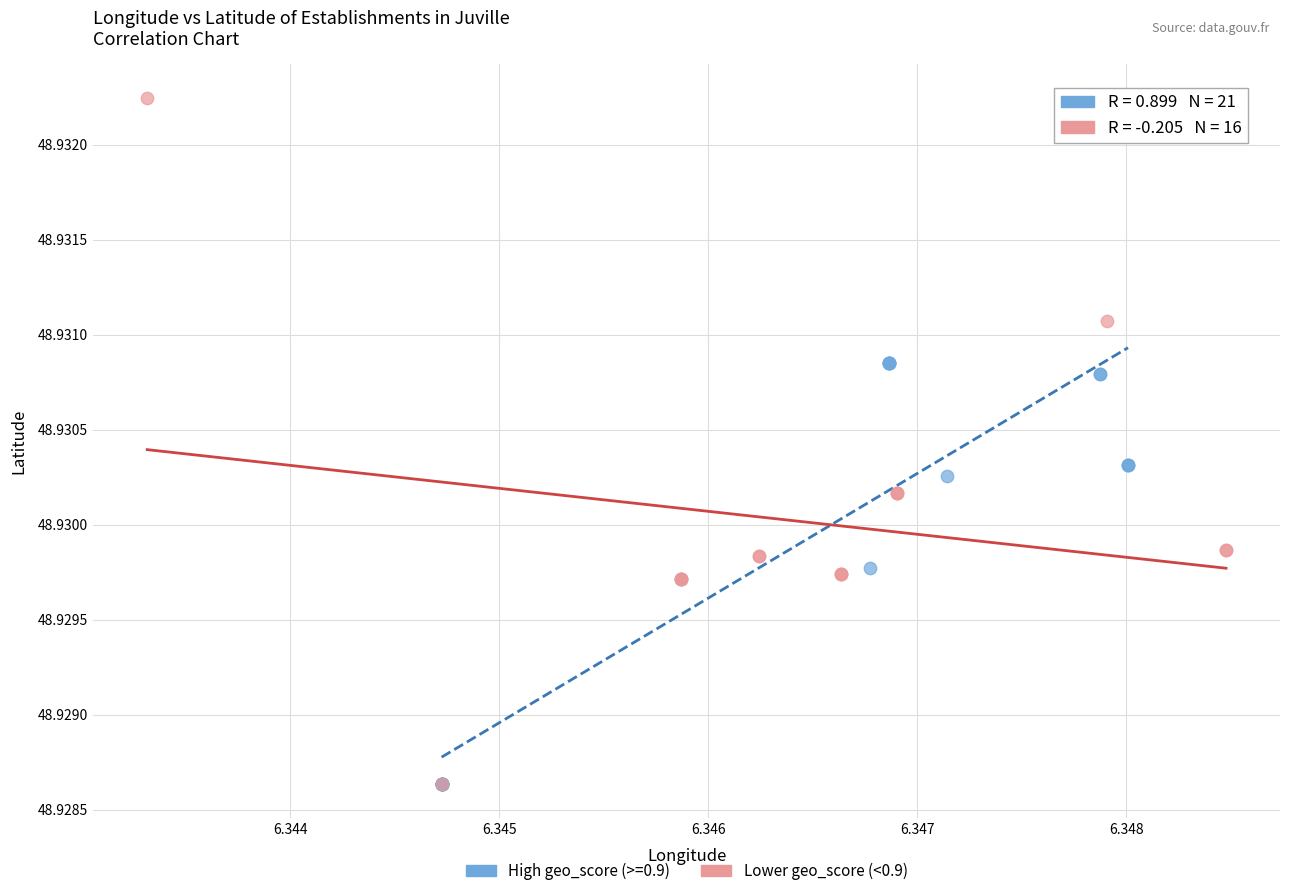

Which series has the largest Y range (max minus min)?

Lower geo_score (<0.9)